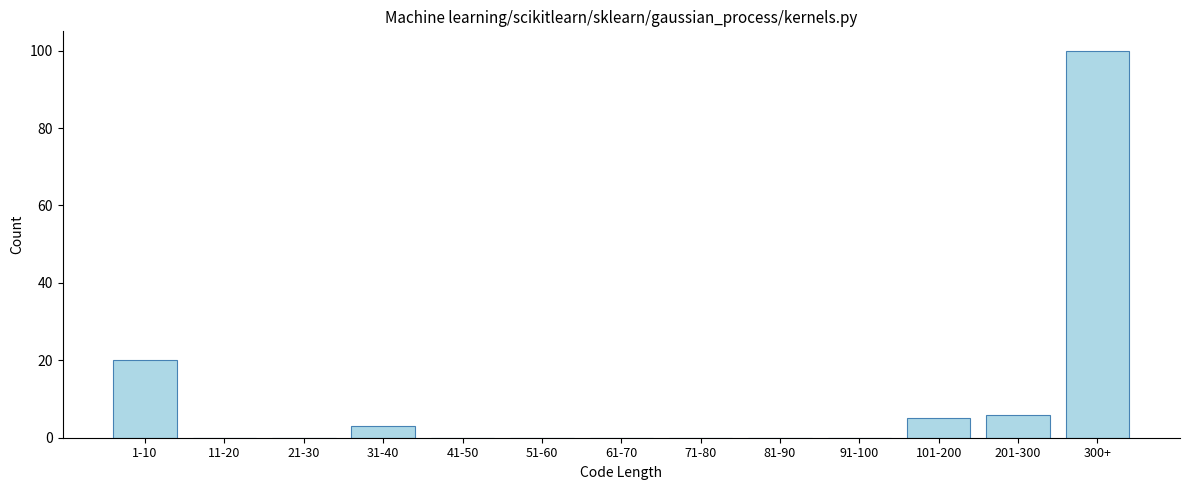

Reading right to left, transcribe all the data shown in this chart.

300+=100	201-300=6	101-200=5	91-100=0	81-90=0	71-80=0	61-70=0	51-60=0	41-50=0	31-40=3	21-30=0	11-20=0	1-10=20